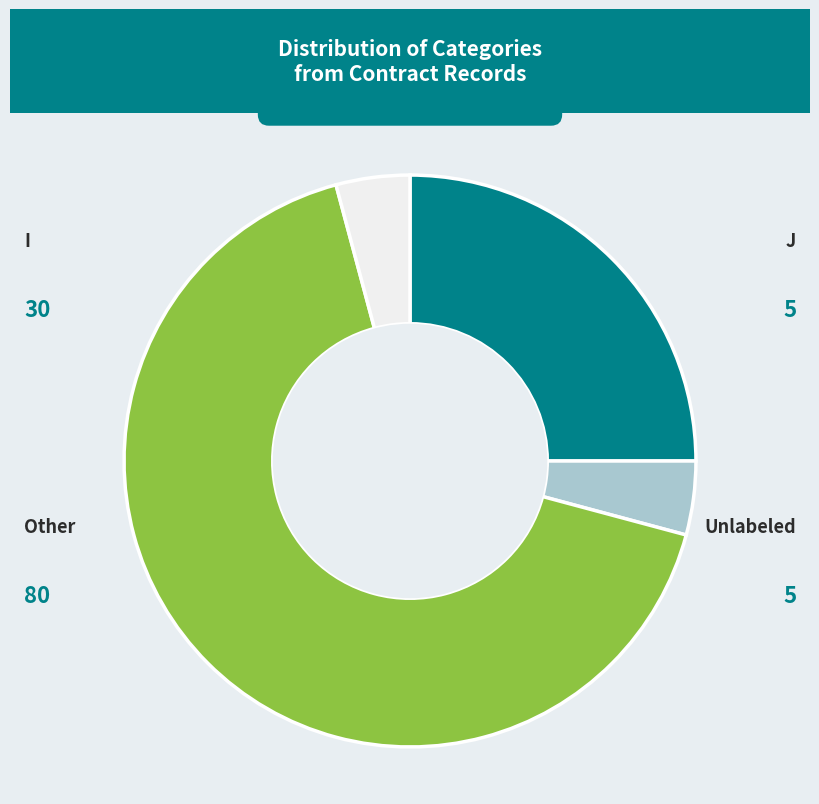

True or false: I accounts for 39% of the total.

False